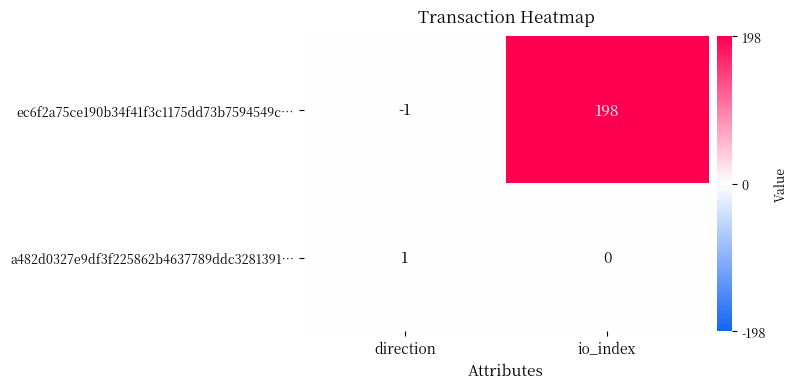

Rank the series at io_index from highest to lowest value.

ec6f2a75ce190b34f41f3c1175dd73b7594549c…, a482d0327e9df3f225862b4637789ddc3281391…